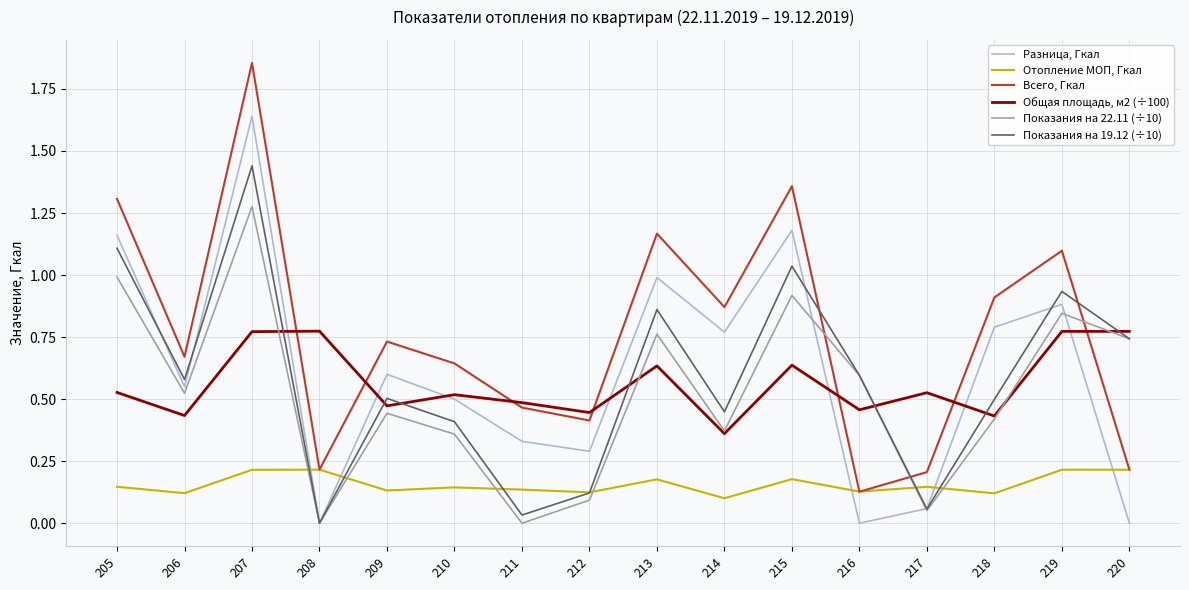

At which label is Показания на 19.12 (÷10) closest to 0?

208